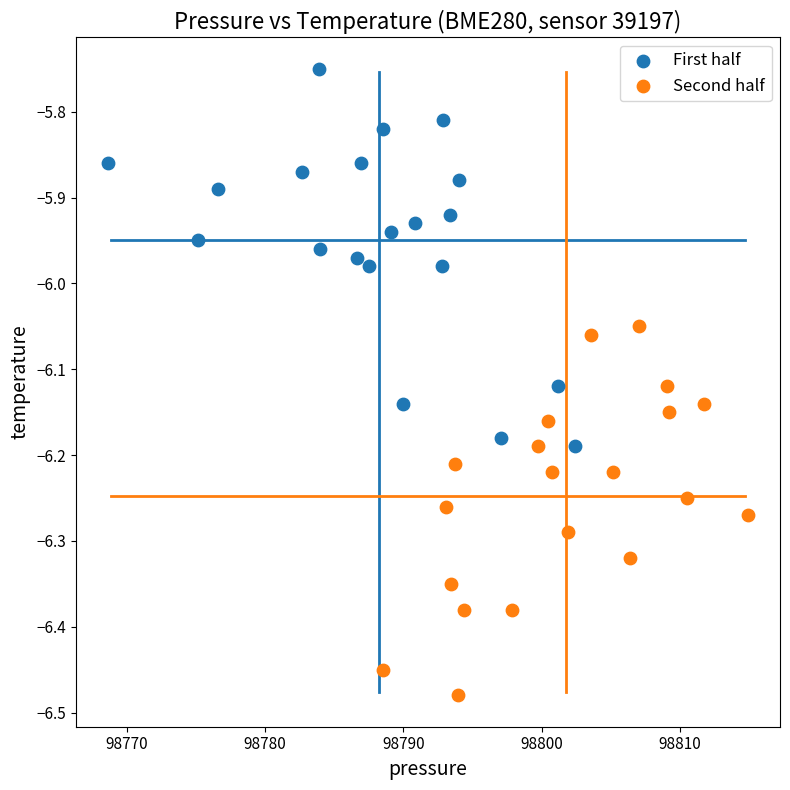

Which series has the widest spread of Y values?

First half